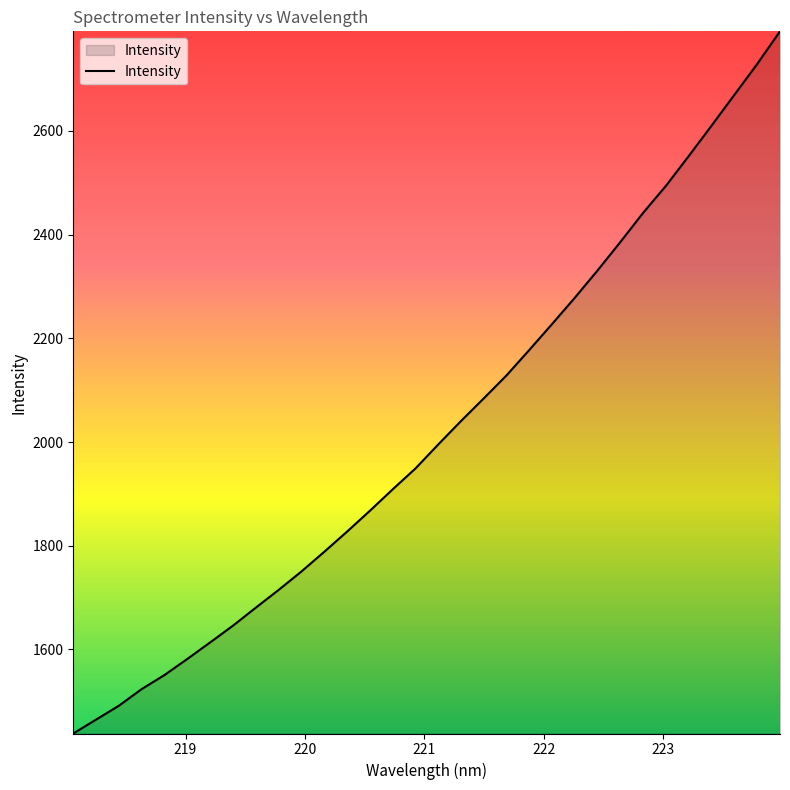

What is the difference between the maximum and minimum values?

1354.4